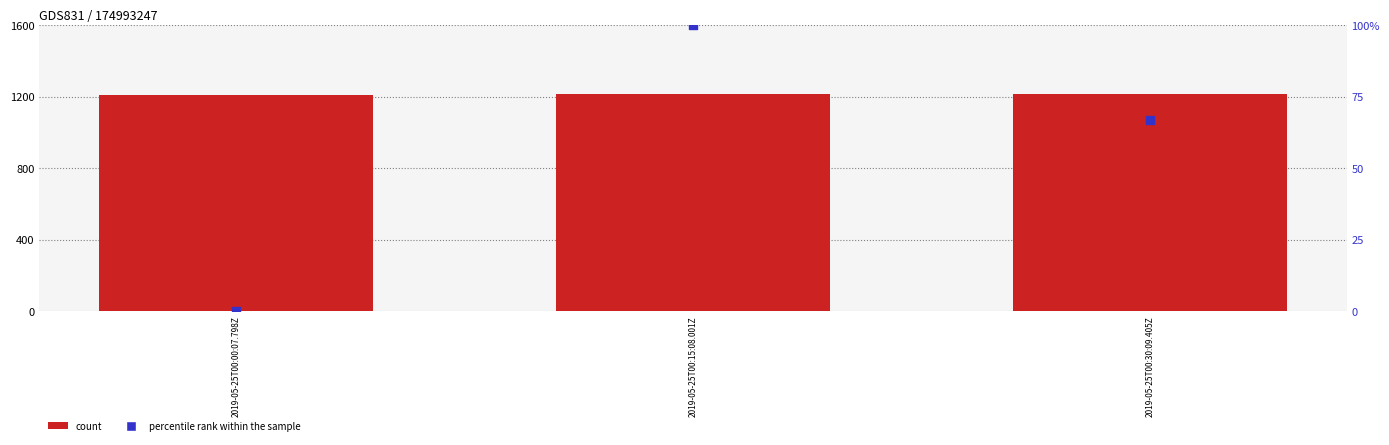

Which series reaches the maximum Y coordinate?

percentile rank within the sample